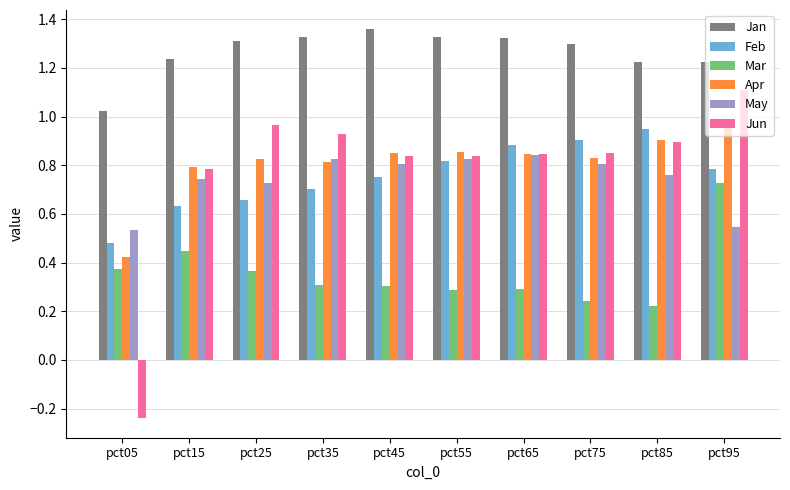

At which label is Apr closest to 0?

pct05